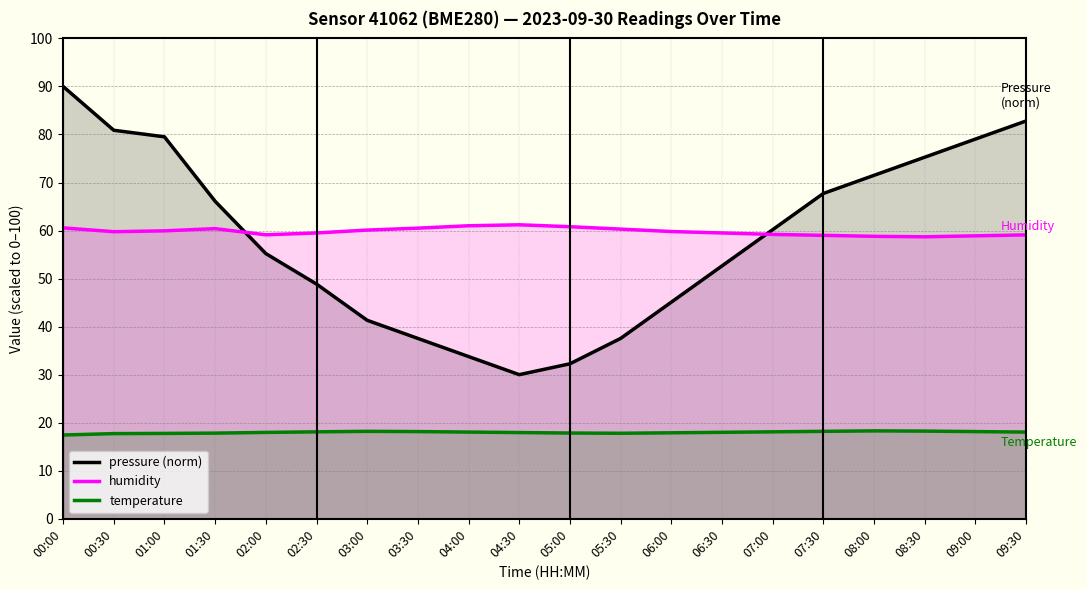

What value does the temperature series have at 02:00?

18.0